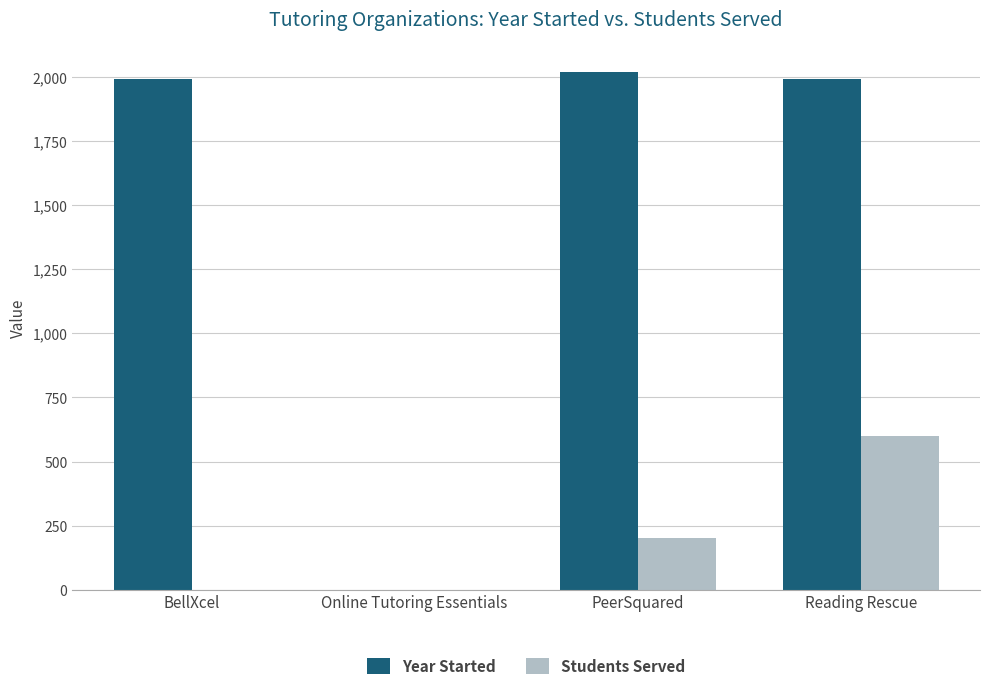

What is the spread (max minus min) of values at BellXcel?

1992